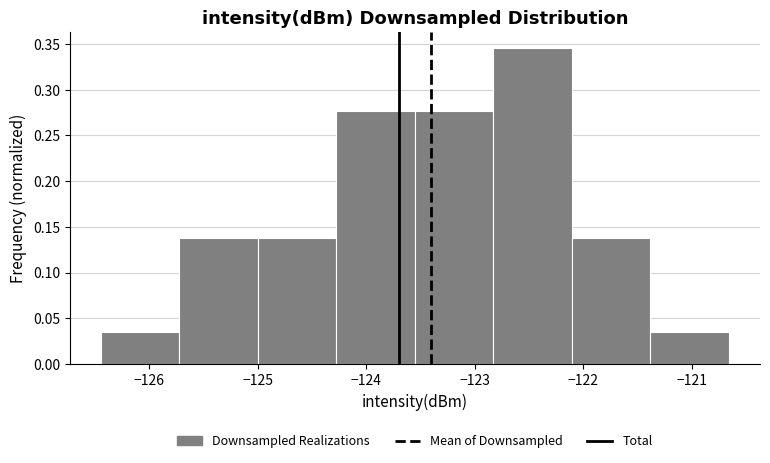

Reading left to right, transcribe this chart: for each bar, give the range it covers on the x-axis and its height. Neither the bar edges nor the heights are printed on the chart, so give them approximately, as read against the axes.

-126.4 to -125.7: 0.035
-125.7 to -125.0: 0.140
-125.0 to -124.3: 0.140
-124.3 to -123.6: 0.275
-123.6 to -122.8: 0.275
-122.8 to -122.1: 0.345
-122.1 to -121.4: 0.140
-121.4 to -120.7: 0.035